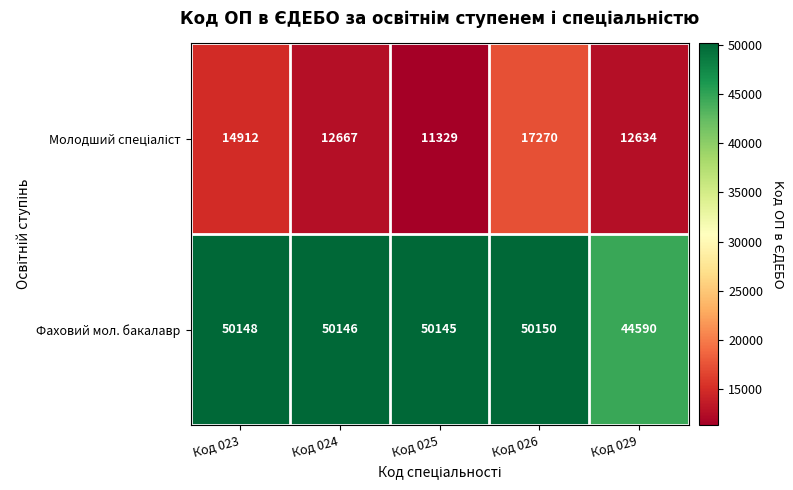

Which series has the largest total across all categories?

Фаховий мол. бакалавр